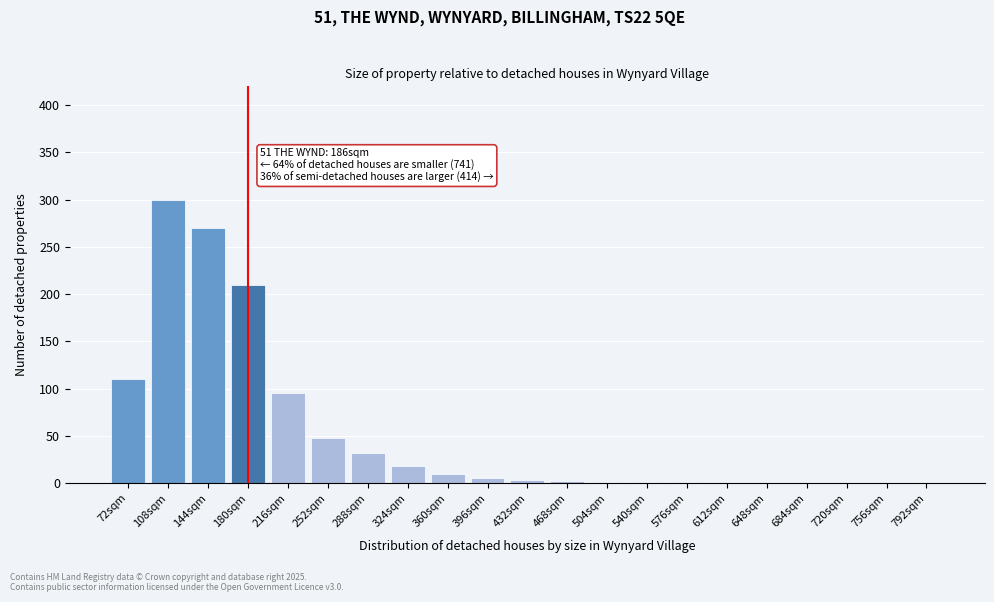

What is the sum of the values at 252sqm and 180sqm?

258